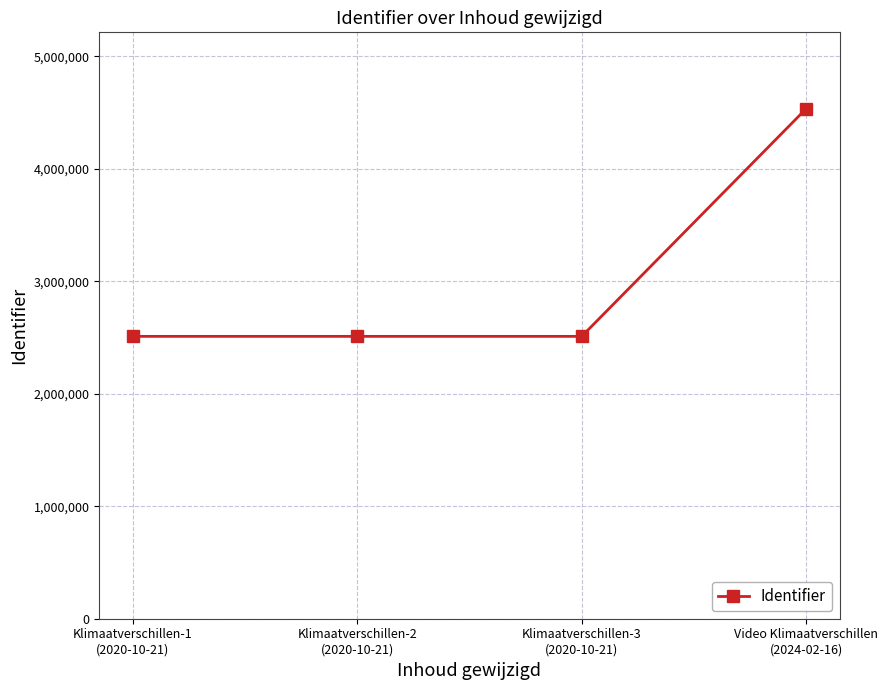

What is the difference between the second highest and minimum values?

17